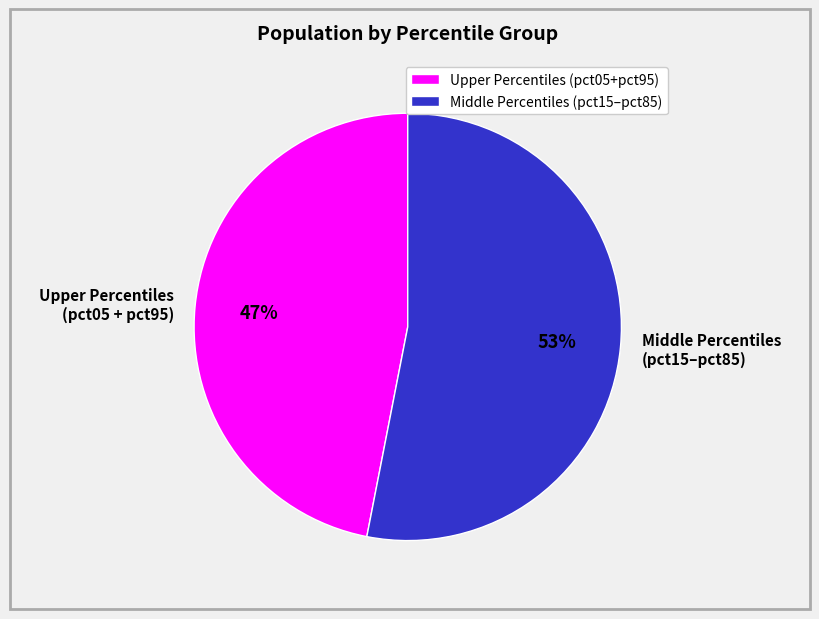

Rank the categories by value from highest to lowest.

Middle Percentiles (pct15–pct85), Upper Percentiles (pct05 + pct95)